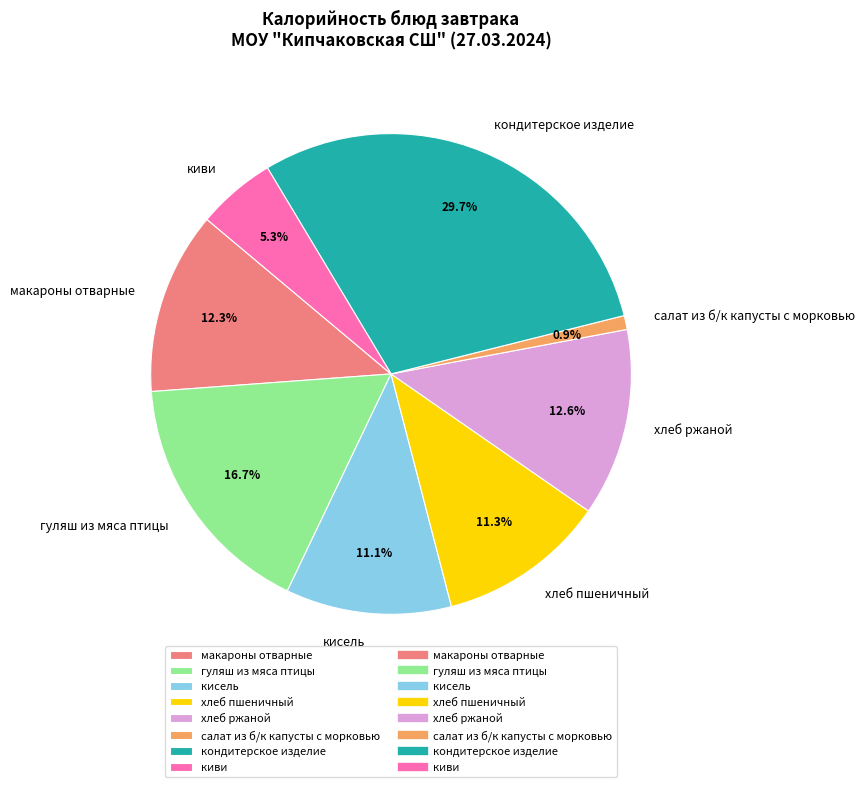

Which has a higher value, кисель or хлеб ржаной?

хлеб ржаной